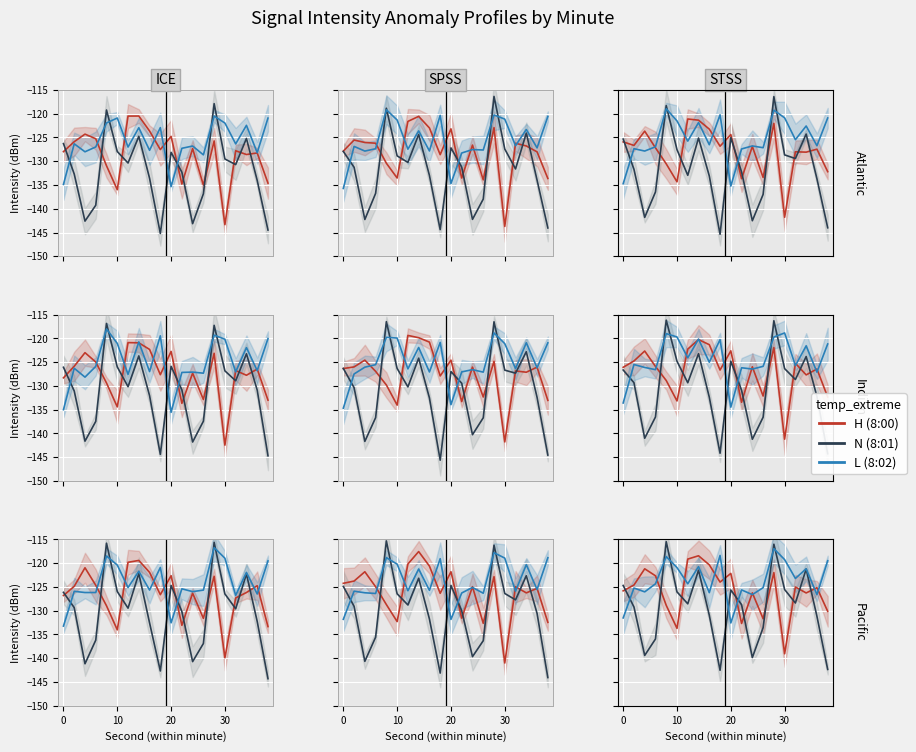

What is the maximum value for 8:00?

-118.5